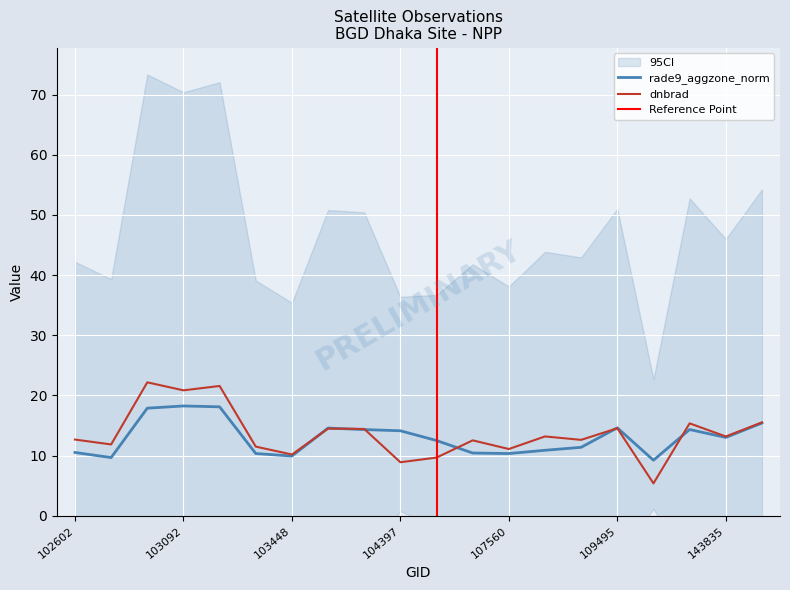

At which category does rade9_aggzone_norm reach its first local peak?

103092